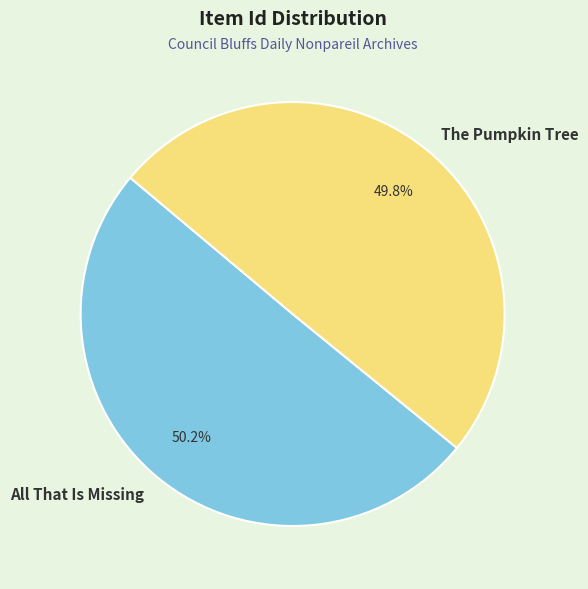

The The Pumpkin Tree slice represents 50% of the pie. True or false?

True